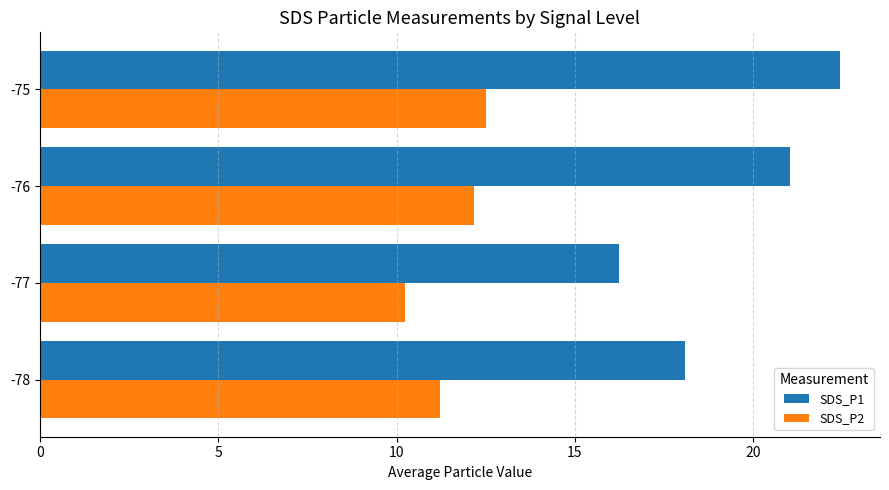

What is the average value of the SDS_P2 series?

11.5